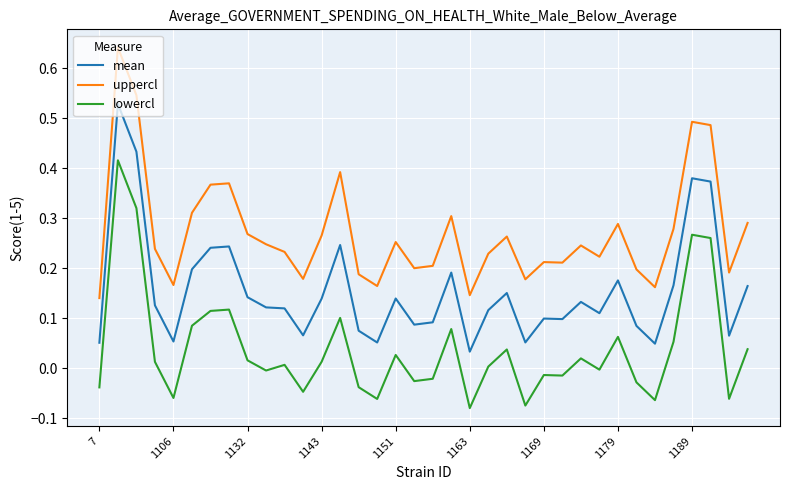

List the series in order of their overall mean, highest first.

uppercl, mean, lowercl